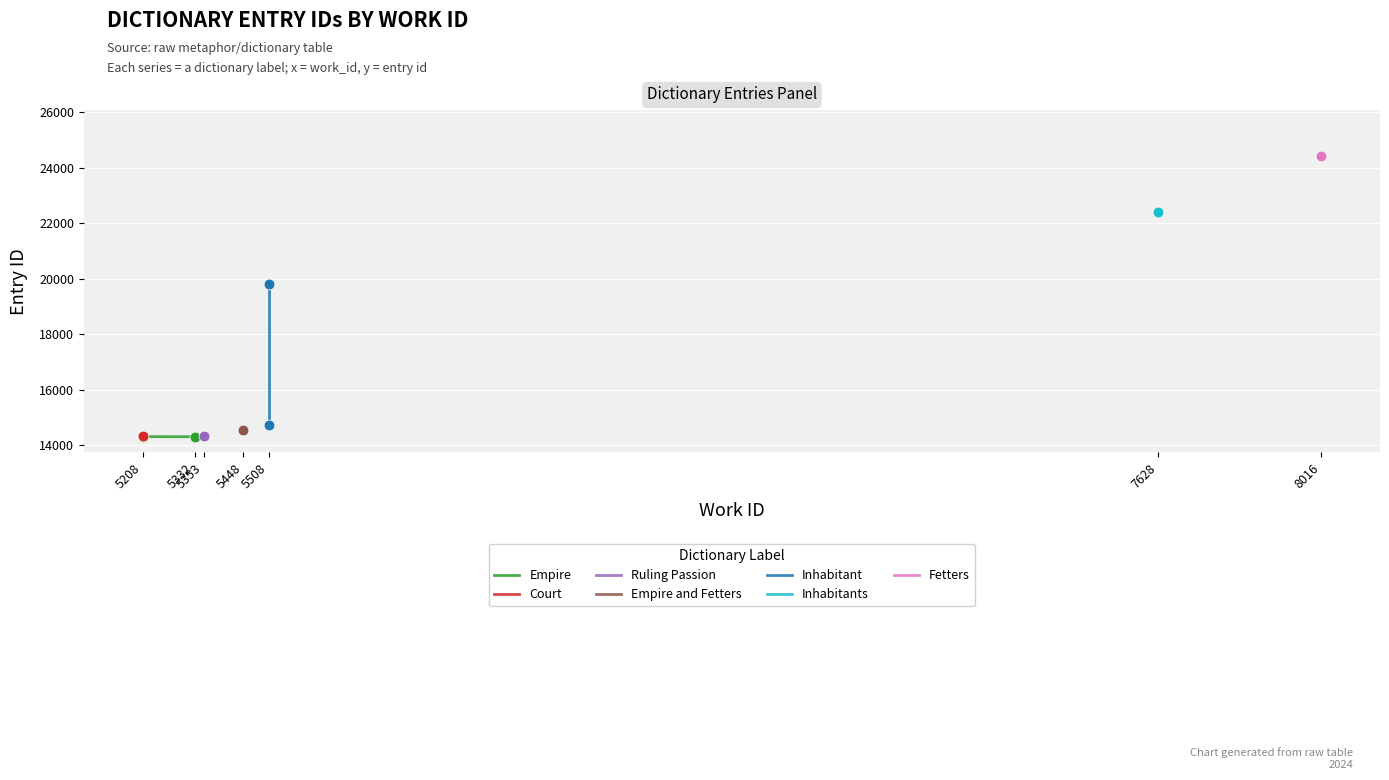

Which series has the largest Y range (max minus min)?

Inhabitant